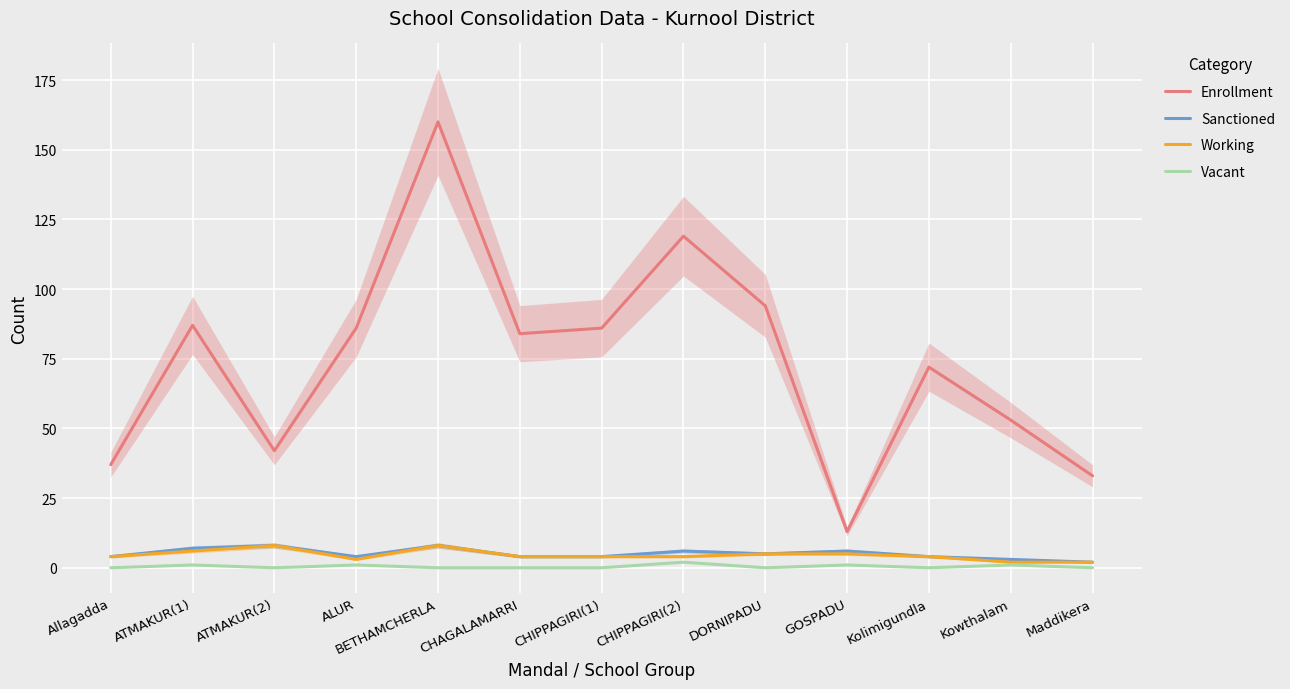

What is the maximum value shown in the chart?

160